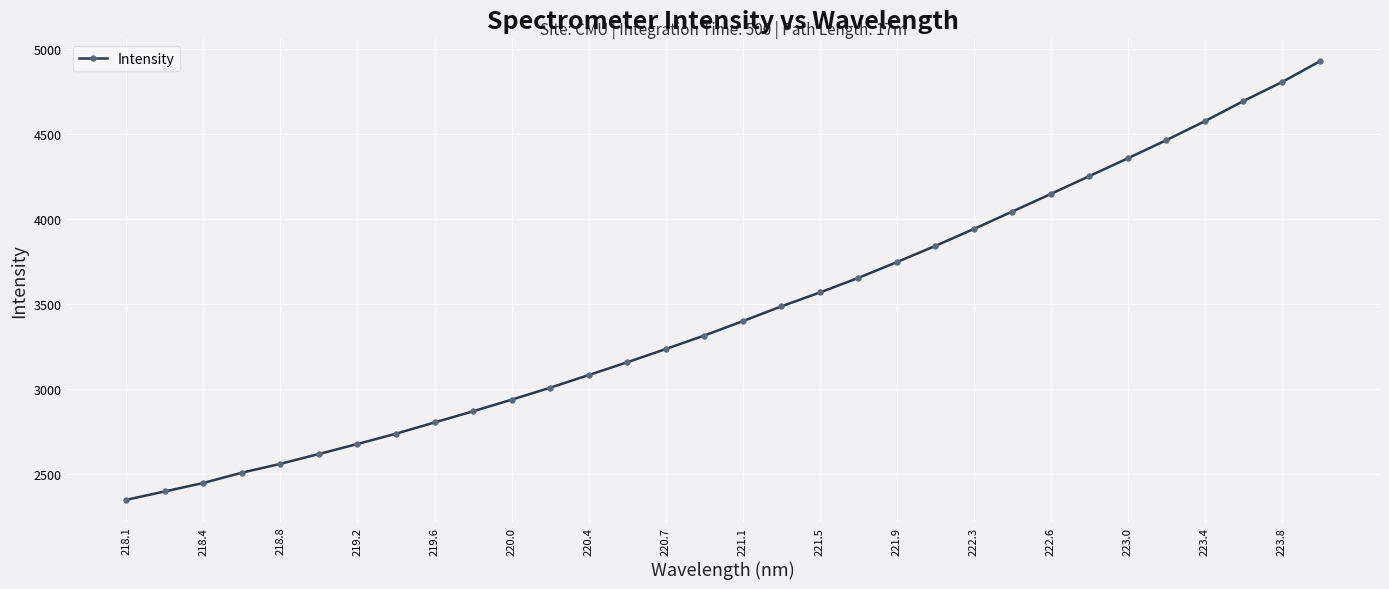

What is the minimum value shown in the chart?

2347.7